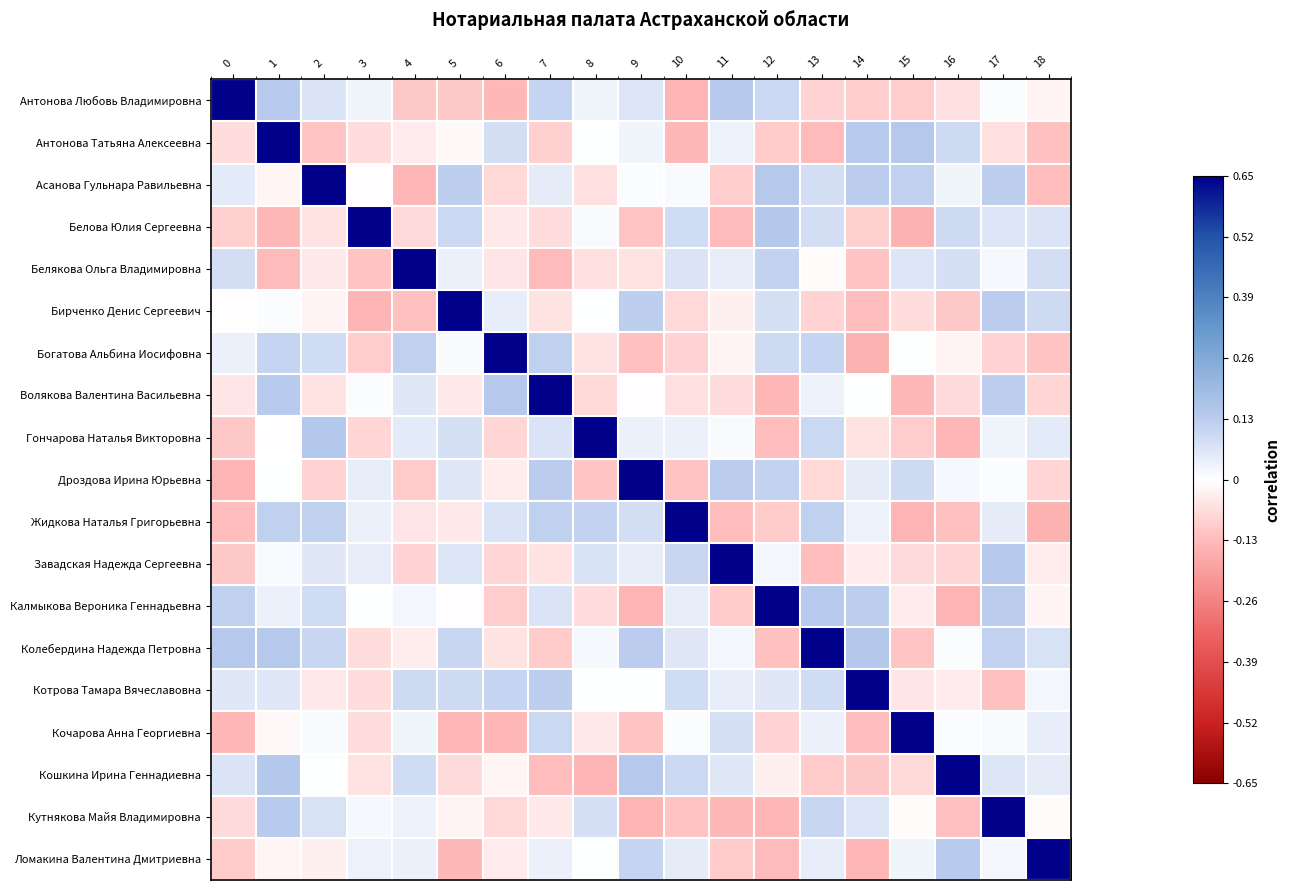

Reading left to right, list all the values displayed in this chart.

Антонова Любовь Владимировна: 0=0.7	1=0.1	2=0.1	3=0.0	4=-0.1	5=-0.1	6=-0.1	7=0.1	8=0.0	9=0.1	10=-0.1	11=0.1	12=0.1	13=-0.1	14=-0.1	15=-0.1	16=-0.1	17=0.0	18=-0.0
Антонова Татьяна Алексеевна: 0=-0.1	1=0.7	2=-0.1	3=-0.1	4=-0.0	5=-0.0	6=0.1	7=-0.1	8=0.0	9=0.0	10=-0.1	11=0.0	12=-0.1	13=-0.1	14=0.1	15=0.1	16=0.1	17=-0.1	18=-0.1
Асанова Гульнара Равильевна: 0=0.1	1=-0.0	2=0.7	3=-0.0	4=-0.1	5=0.1	6=-0.1	7=0.0	8=-0.1	9=0.0	10=0.0	11=-0.1	12=0.1	13=0.1	14=0.1	15=0.1	16=0.0	17=0.1	18=-0.1
Белова Юлия Сергеевна: 0=-0.1	1=-0.1	2=-0.1	3=0.7	4=-0.1	5=0.1	6=-0.0	7=-0.1	8=0.0	9=-0.1	10=0.1	11=-0.1	12=0.1	13=0.1	14=-0.1	15=-0.1	16=0.1	17=0.1	18=0.1
Белякова Ольга Владимировна: 0=0.1	1=-0.1	2=-0.0	3=-0.1	4=0.7	5=0.0	6=-0.1	7=-0.1	8=-0.1	9=-0.1	10=0.1	11=0.0	12=0.1	13=-0.0	14=-0.1	15=0.1	16=0.1	17=0.0	18=0.1
Бирченко Денис Сергеевич: 0=-0.0	1=0.0	2=-0.0	3=-0.1	4=-0.1	5=0.7	6=0.0	7=-0.1	8=0.0	9=0.1	10=-0.1	11=-0.0	12=0.1	13=-0.1	14=-0.1	15=-0.1	16=-0.1	17=0.1	18=0.1
Богатова Альбина Иосифовна: 0=0.0	1=0.1	2=0.1	3=-0.1	4=0.1	5=0.0	6=0.7	7=0.1	8=-0.1	9=-0.1	10=-0.1	11=-0.0	12=0.1	13=0.1	14=-0.1	15=0.0	16=-0.0	17=-0.1	18=-0.1
Волякова Валентина Васильевна: 0=-0.0	1=0.1	2=-0.1	3=0.0	4=0.1	5=-0.0	6=0.1	7=0.7	8=-0.1	9=-0.0	10=-0.1	11=-0.1	12=-0.1	13=0.0	14=0.0	15=-0.1	16=-0.1	17=0.1	18=-0.1
Гончарова Наталья Викторовна: 0=-0.1	1=-0.0	2=0.1	3=-0.1	4=0.1	5=0.1	6=-0.1	7=0.1	8=0.7	9=0.0	10=0.0	11=0.0	12=-0.1	13=0.1	14=-0.1	15=-0.1	16=-0.1	17=0.0	18=0.1
Дроздова Ирина Юрьевна: 0=-0.1	1=0.0	2=-0.1	3=0.0	4=-0.1	5=0.1	6=-0.0	7=0.1	8=-0.1	9=0.7	10=-0.1	11=0.1	12=0.1	13=-0.1	14=0.0	15=0.1	16=0.0	17=0.0	18=-0.1
Жидкова Наталья Григорьевна: 0=-0.1	1=0.1	2=0.1	3=0.0	4=-0.0	5=-0.0	6=0.1	7=0.1	8=0.1	9=0.1	10=0.7	11=-0.1	12=-0.1	13=0.1	14=0.0	15=-0.1	16=-0.1	17=0.0	18=-0.1
Завадская Надежда Сергеевна: 0=-0.1	1=0.0	2=0.1	3=0.0	4=-0.1	5=0.1	6=-0.1	7=-0.1	8=0.1	9=0.0	10=0.1	11=0.7	12=0.0	13=-0.1	14=-0.0	15=-0.1	16=-0.1	17=0.1	18=-0.0
Калмыкова Вероника Геннадьевна: 0=0.1	1=0.0	2=0.1	3=0.0	4=0.0	5=-0.0	6=-0.1	7=0.1	8=-0.1	9=-0.1	10=0.0	11=-0.1	12=0.7	13=0.1	14=0.1	15=-0.0	16=-0.1	17=0.1	18=-0.0
Колебердина Надежда Петровна: 0=0.1	1=0.1	2=0.1	3=-0.1	4=-0.0	5=0.1	6=-0.1	7=-0.1	8=0.0	9=0.1	10=0.1	11=0.0	12=-0.1	13=0.7	14=0.1	15=-0.1	16=0.0	17=0.1	18=0.1
Котрова Тамара Вячеславовна: 0=0.1	1=0.1	2=-0.0	3=-0.1	4=0.1	5=0.1	6=0.1	7=0.1	8=0.0	9=0.0	10=0.1	11=0.0	12=0.1	13=0.1	14=0.7	15=-0.0	16=-0.0	17=-0.1	18=0.0
Кочарова Анна Георгиевна: 0=-0.1	1=-0.0	2=0.0	3=-0.1	4=0.0	5=-0.1	6=-0.1	7=0.1	8=-0.0	9=-0.1	10=0.0	11=0.1	12=-0.1	13=0.0	14=-0.1	15=0.7	16=0.0	17=0.0	18=0.0
Кошкина Ирина Геннадиевна: 0=0.1	1=0.1	2=0.0	3=-0.1	4=0.1	5=-0.1	6=-0.0	7=-0.1	8=-0.1	9=0.1	10=0.1	11=0.1	12=-0.0	13=-0.1	14=-0.1	15=-0.1	16=0.7	17=0.1	18=0.0
Кутнякова Майя Владимировна: 0=-0.1	1=0.1	2=0.1	3=0.0	4=0.0	5=-0.0	6=-0.1	7=-0.0	8=0.1	9=-0.1	10=-0.1	11=-0.1	12=-0.1	13=0.1	14=0.1	15=-0.0	16=-0.1	17=0.7	18=-0.0
Ломакина Валентина Дмитриевна: 0=-0.1	1=-0.0	2=-0.0	3=0.0	4=0.0	5=-0.1	6=-0.0	7=0.0	8=0.0	9=0.1	10=0.0	11=-0.1	12=-0.1	13=0.0	14=-0.1	15=0.0	16=0.1	17=0.0	18=0.7